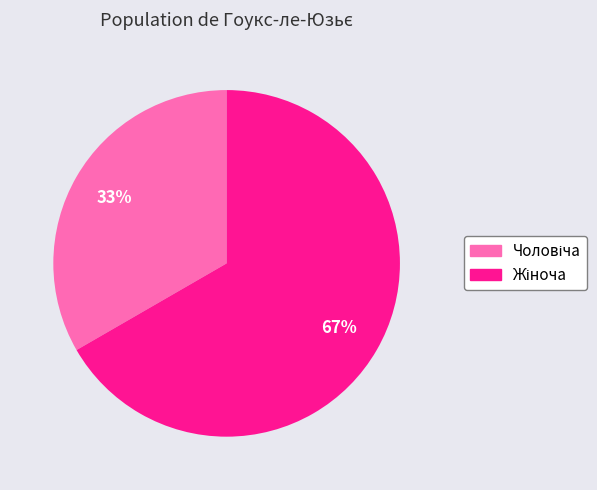

Is there a majority slice in this chart?

Yes